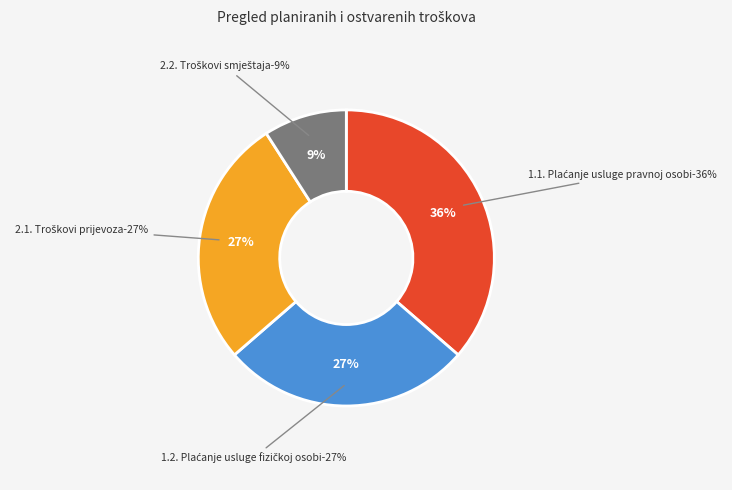

What portion of the pie excludes 2.2. Troškovi smještaja?

90.9%